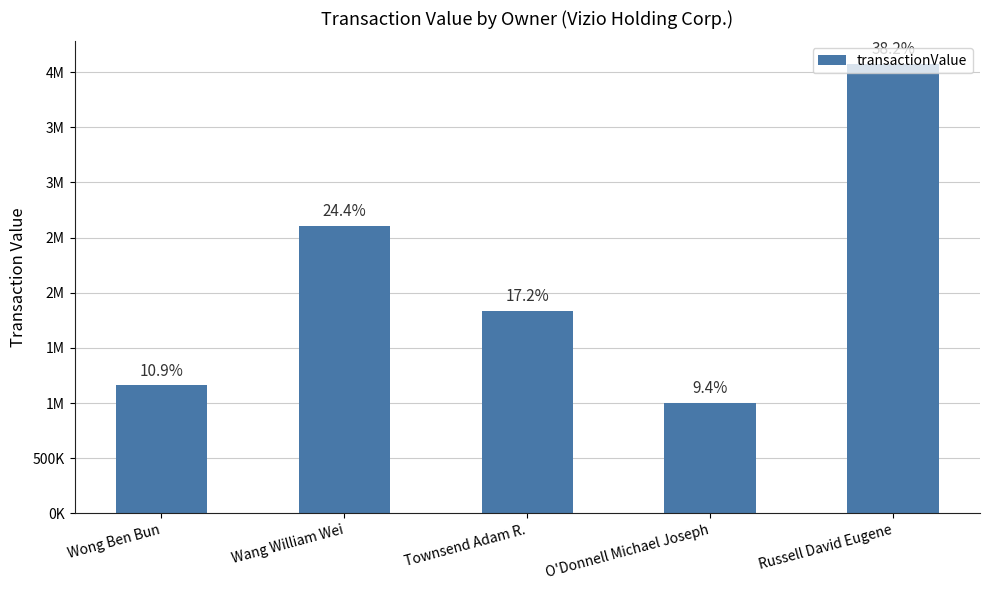

List the labels in order of value, largest first.

Russell David Eugene, Wang William Wei, Townsend Adam R., Wong Ben Bun, O'Donnell Michael Joseph